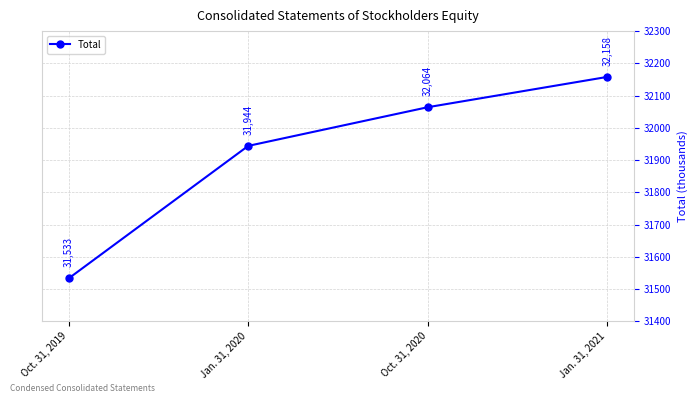

Between Oct. 31, 2019 and Jan. 31, 2020, which is larger?

Jan. 31, 2020